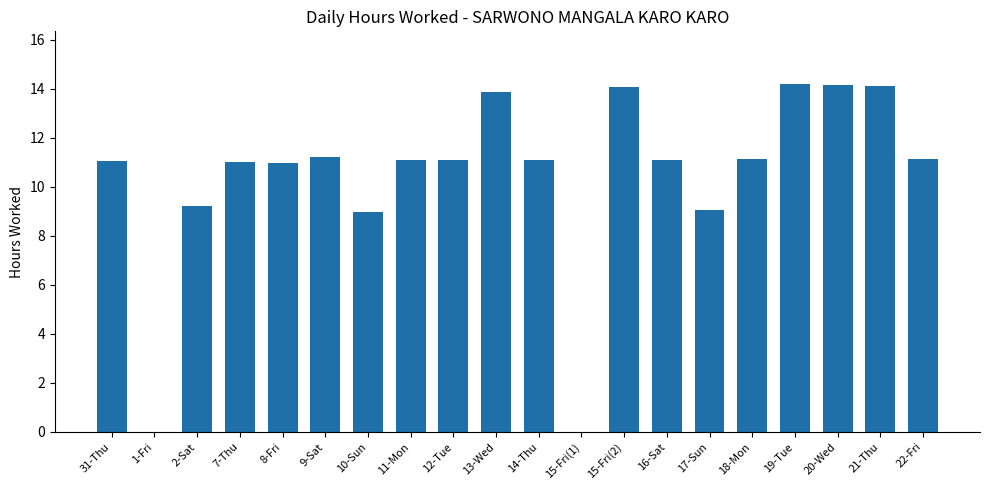

What is the maximum value shown in the chart?

14.2